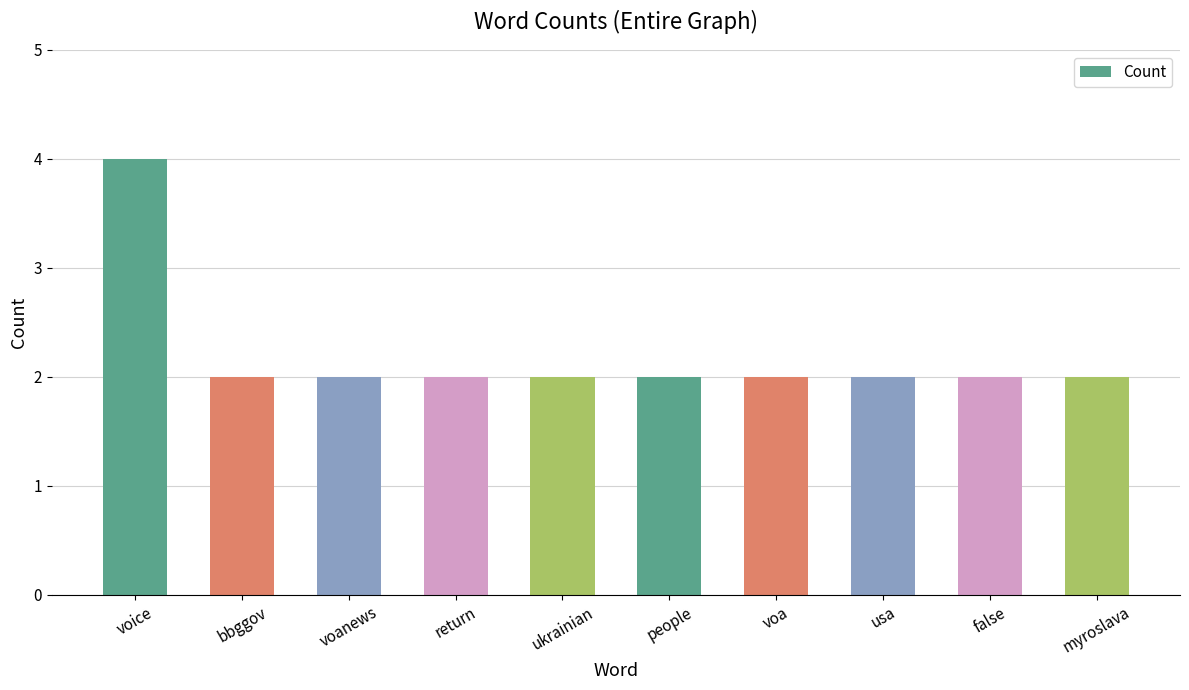

What is the average value?

2